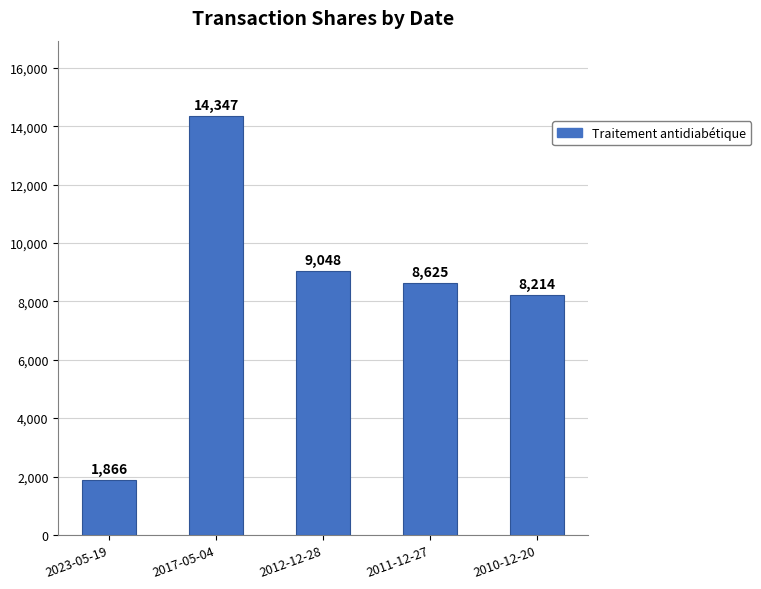

Reading right to left, extract all data points from this chart.

2010-12-20=8214	2011-12-27=8625	2012-12-28=9048	2017-05-04=14347	2023-05-19=1866